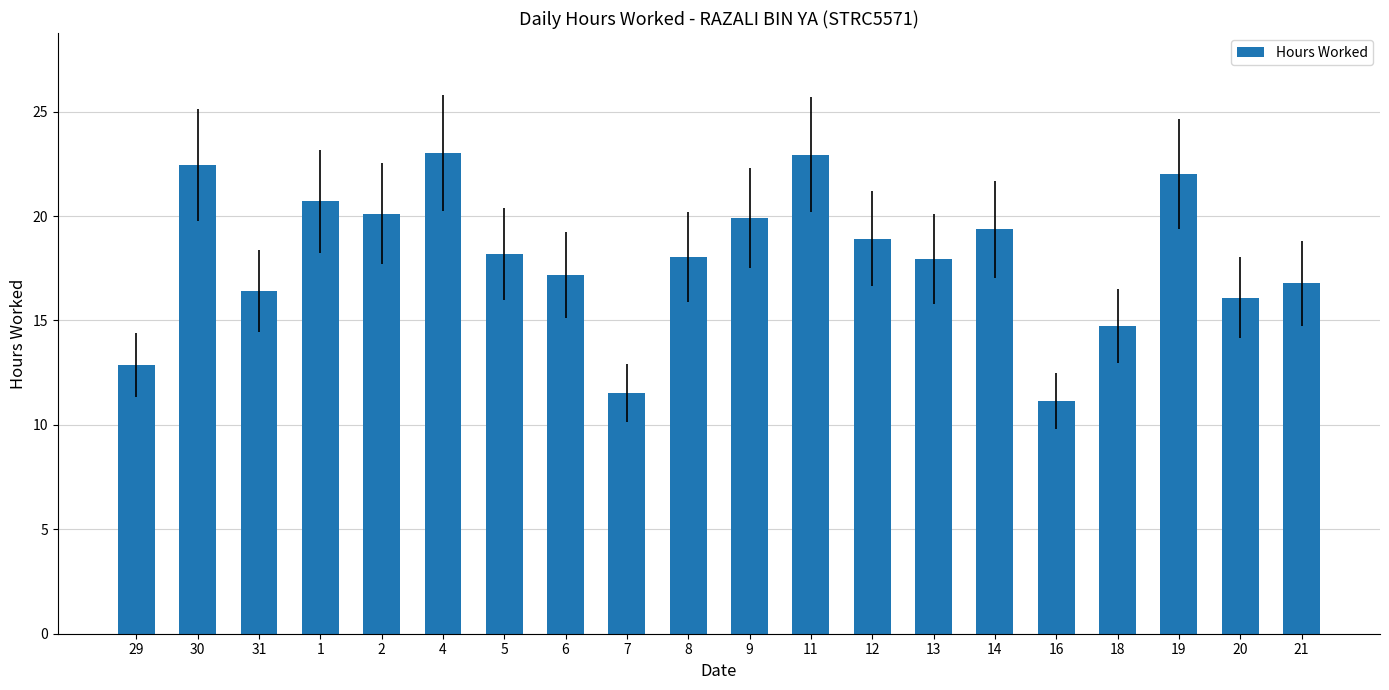

What position from the left is 31?

3